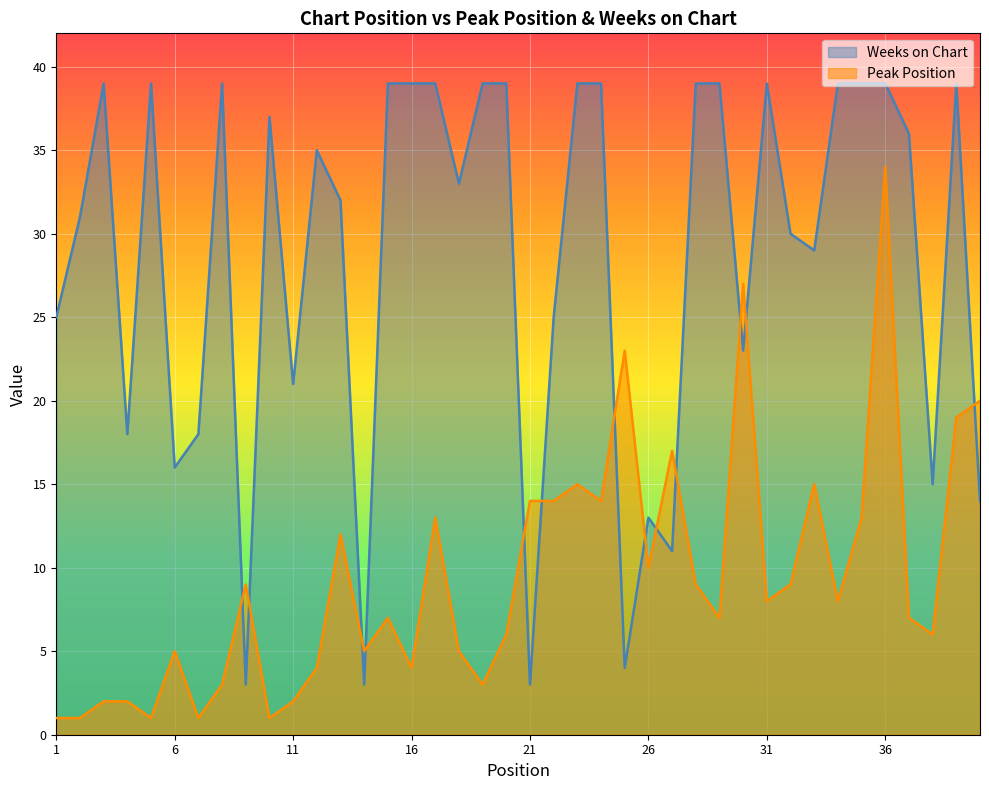

Rank the series by their average value, from lowest to highest.

Peak Position, Weeks on Chart